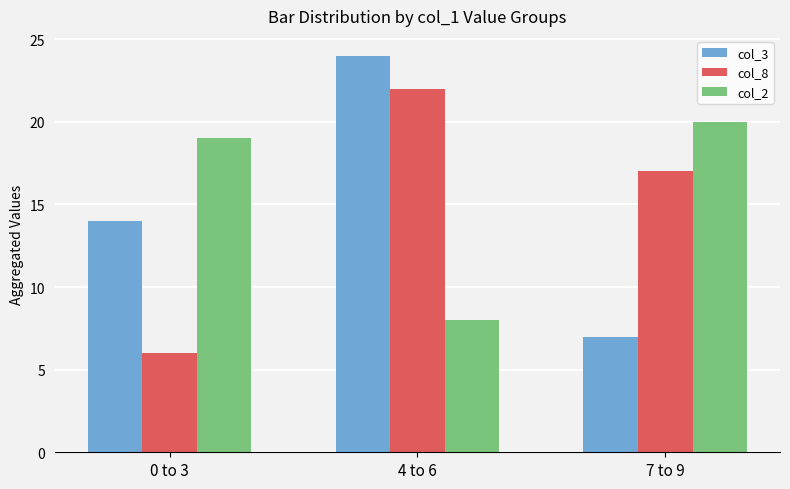

Count the col_3 values in the range 7 to 24.

3